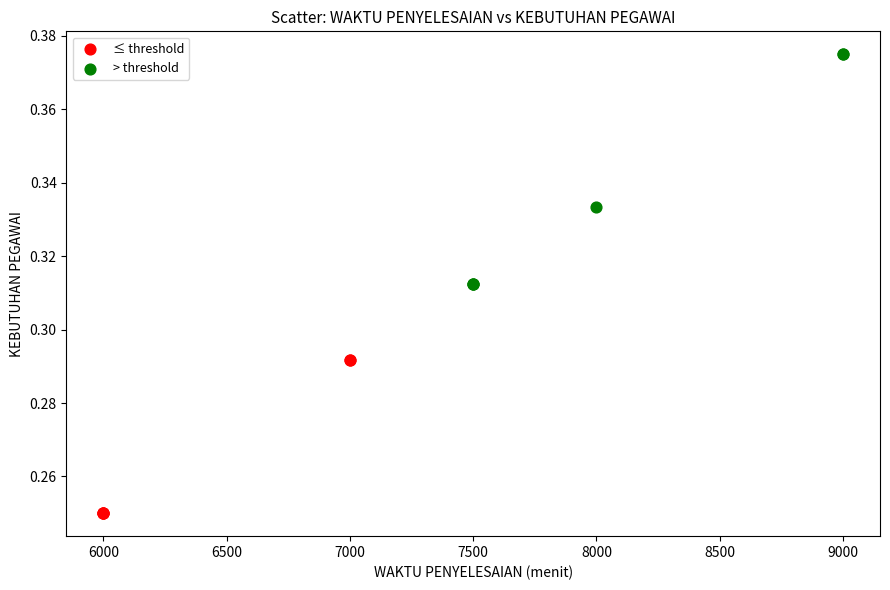

Which series reaches the maximum Y coordinate?

> threshold